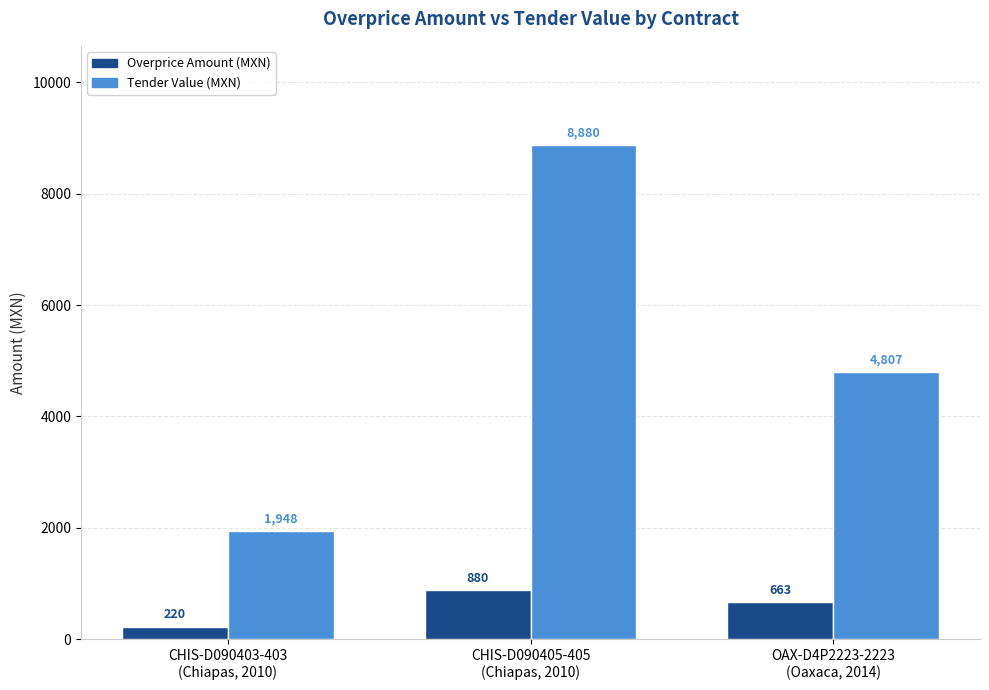

What is the approximate value of Tender Value (MXN) at OAX-D4P2223-2223
(Oaxaca, 2014)?

4806.7